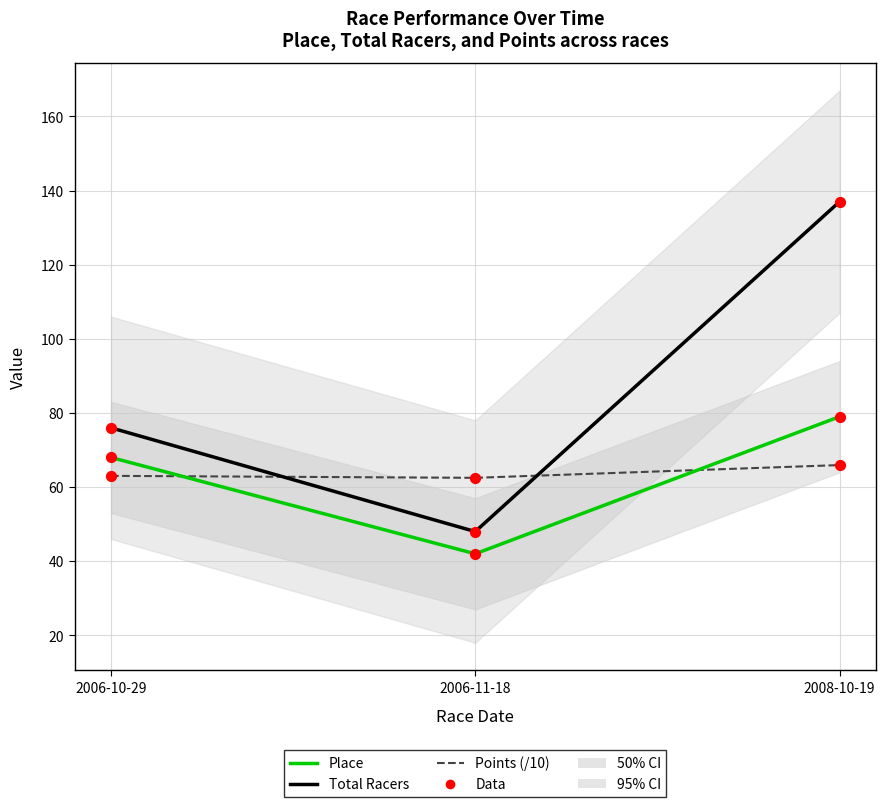

Which series has the largest Y range (max minus min)?

Total Racers